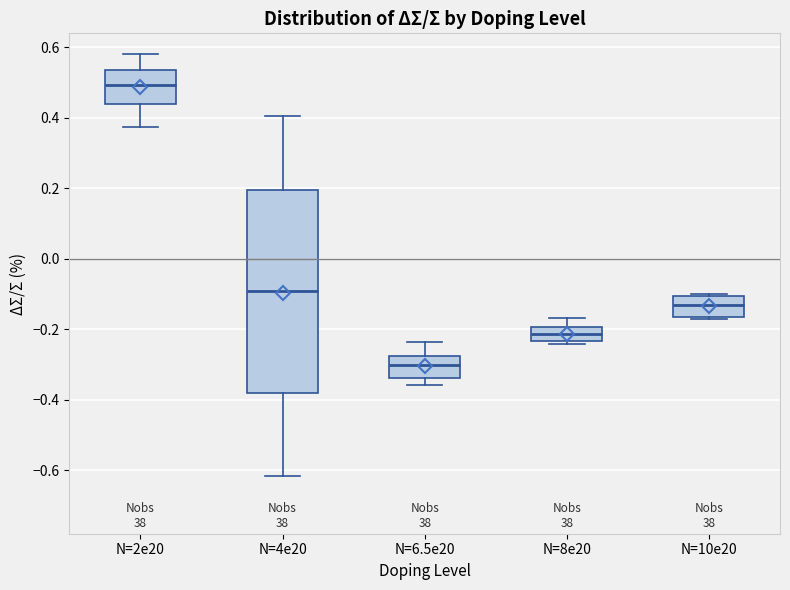

Reading left to right, transcribe this box plot: for each box, give where its median line is, the range the box spans, and where its two whiskers end, as read against the y-axis. The values are not printed on the chart, so give them approximately, as read against the axis.

N=2e20: median 0.50, box 0.44 to 0.54, whiskers 0.38 to 0.58
N=4e20: median -0.10, box -0.38 to 0.20, whiskers -0.62 to 0.40
N=6.5e20: median -0.30, box -0.34 to -0.28, whiskers -0.36 to -0.24
N=8e20: median -0.22, box -0.24 to -0.20, whiskers -0.24 (just below the box's lower edge) to -0.16
N=10e20: median -0.12, box -0.16 to -0.10, whiskers -0.18 to -0.10